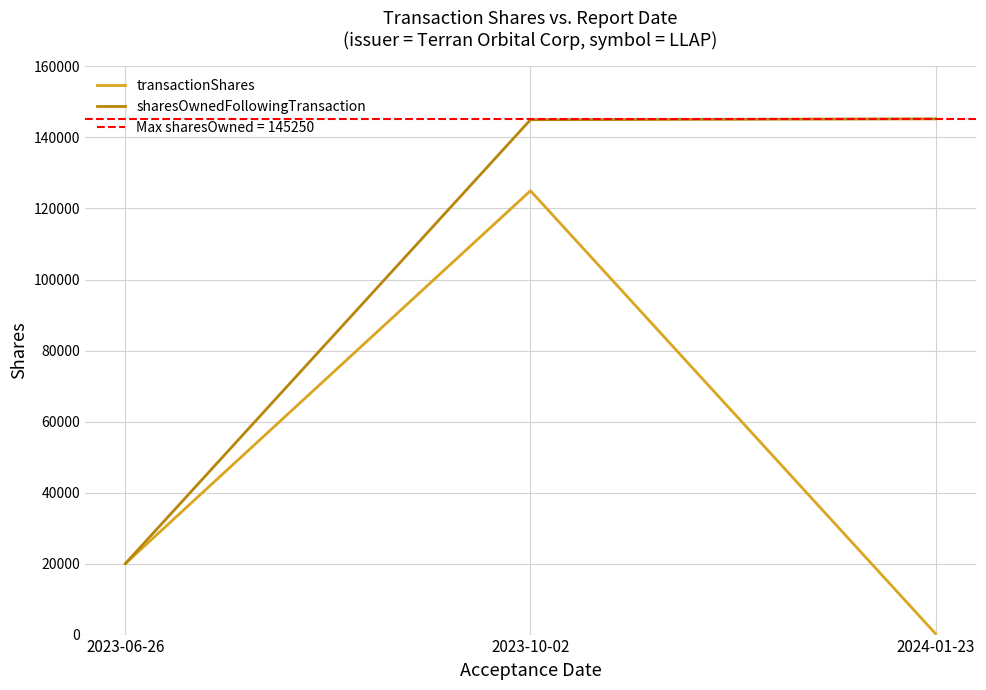

List the series in order of their peak value, lowest first.

transactionShares, sharesOwnedFollowingTransaction